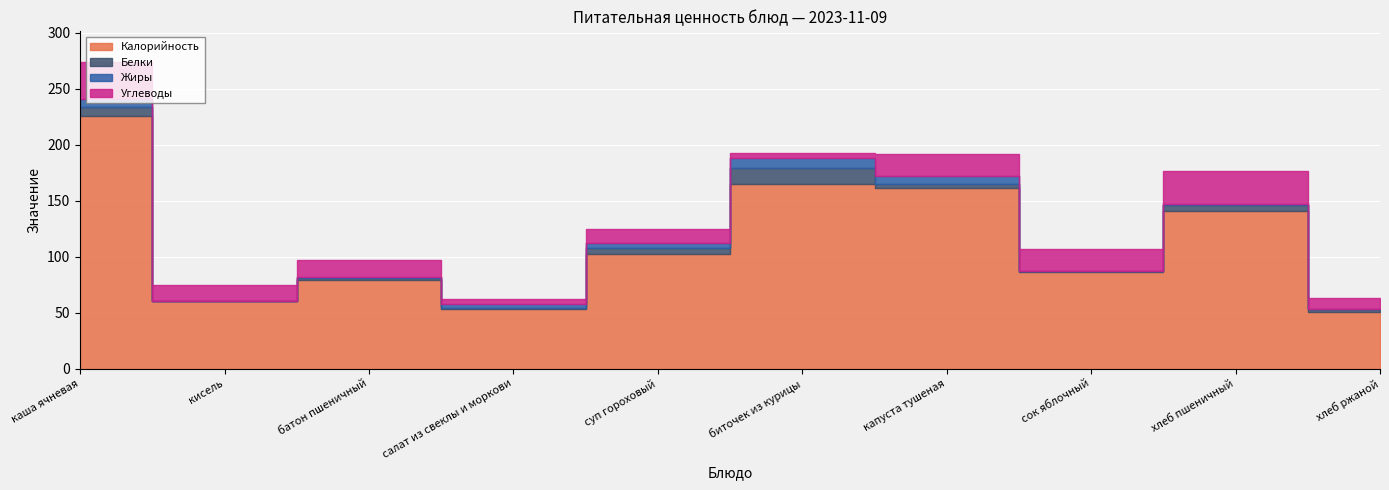

The value of Белки at суп гороховый is 4. True or false?

False